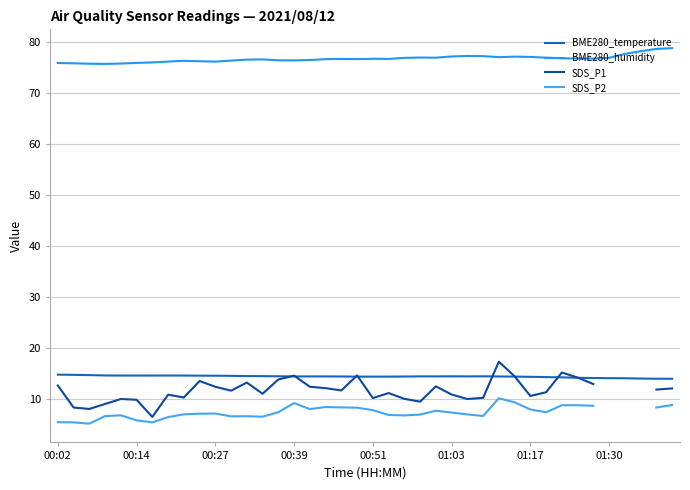

What is the highest value of the BME280_temperature series?

14.8